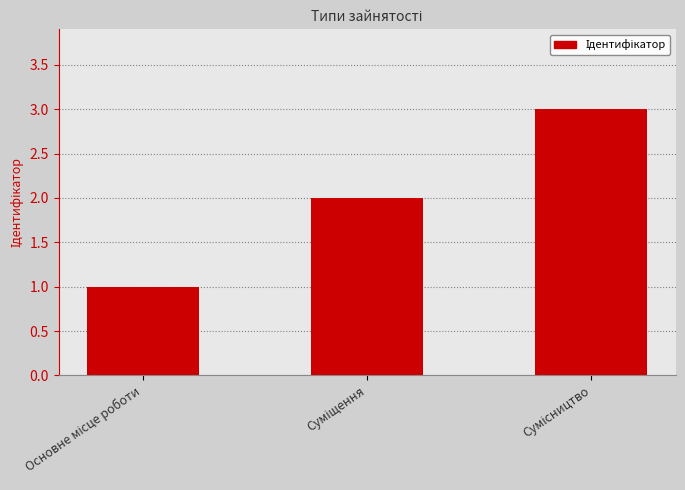

What is the sum of all values?

6